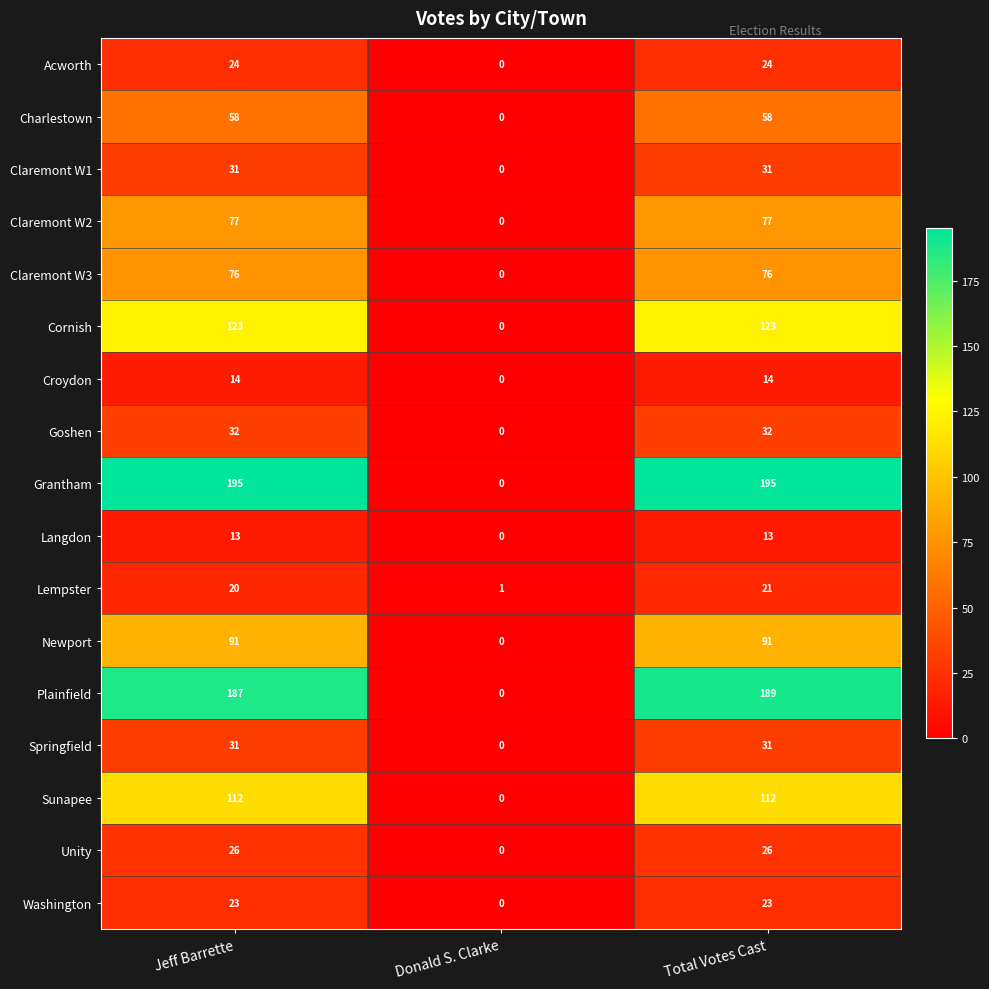

What is the difference between the maximum and minimum values in the Charlestown series?

58